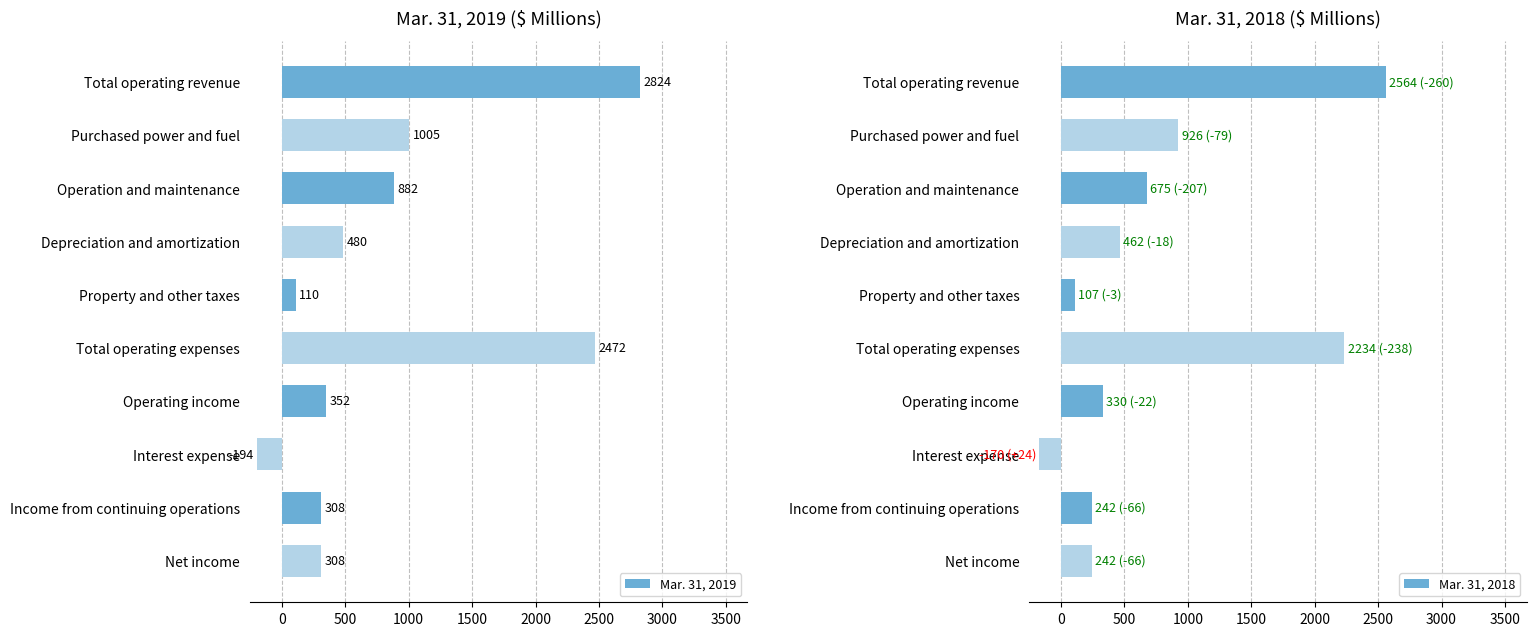

Which series has the largest total across all categories?

Mar. 31, 2019